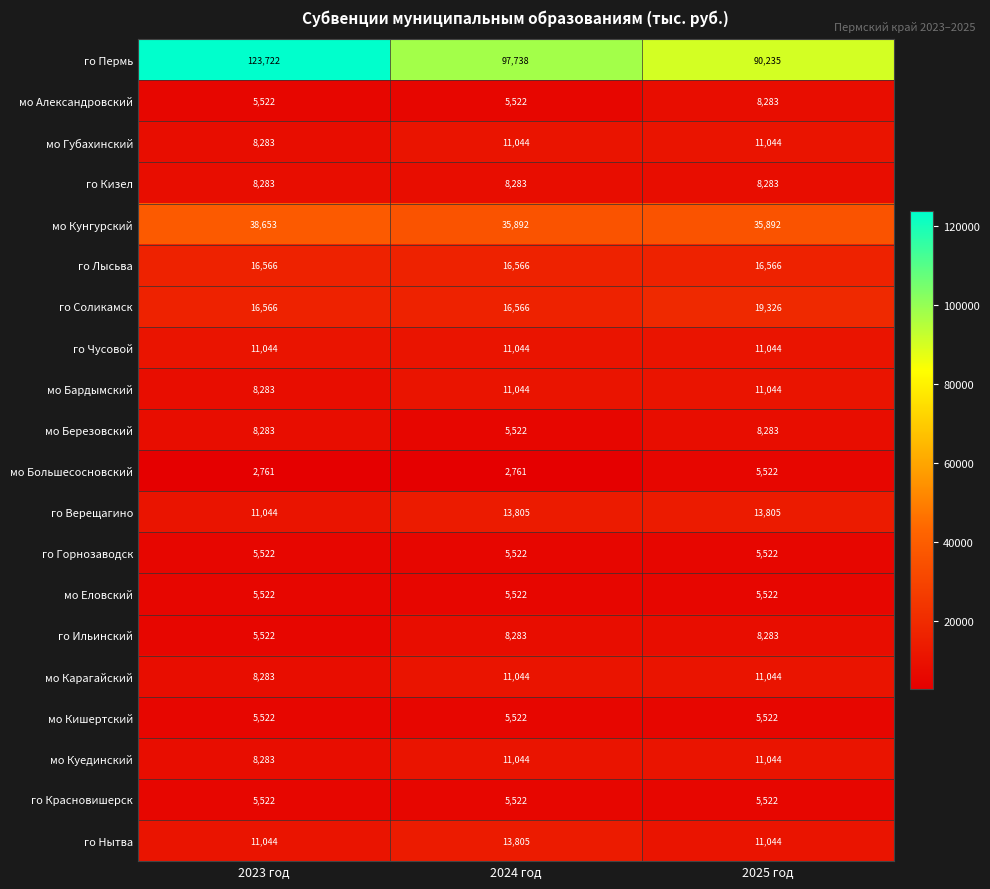

What is the sum of the мо Губахинский values at 2024 год and 2025 год?

22088